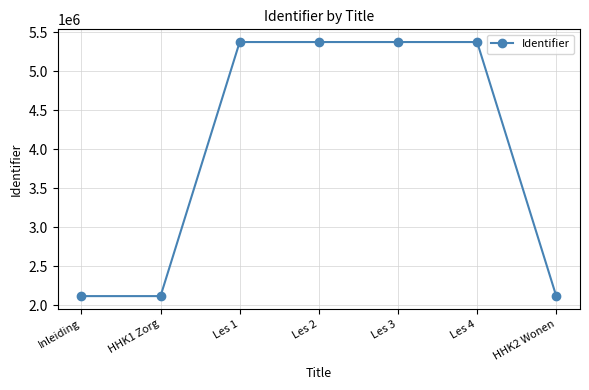

Between Les 4 and HHK2 Wonen, which is larger?

Les 4